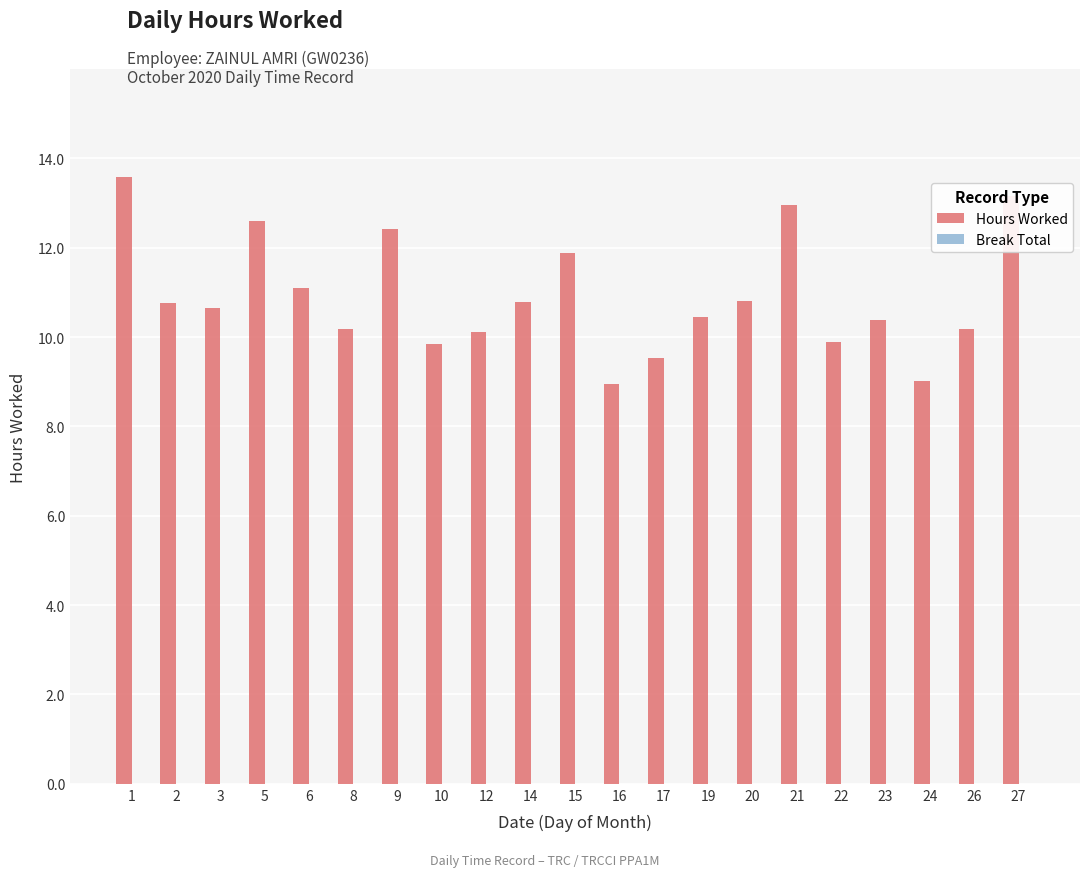

What is the value of the 5th bar from the left?

11.1